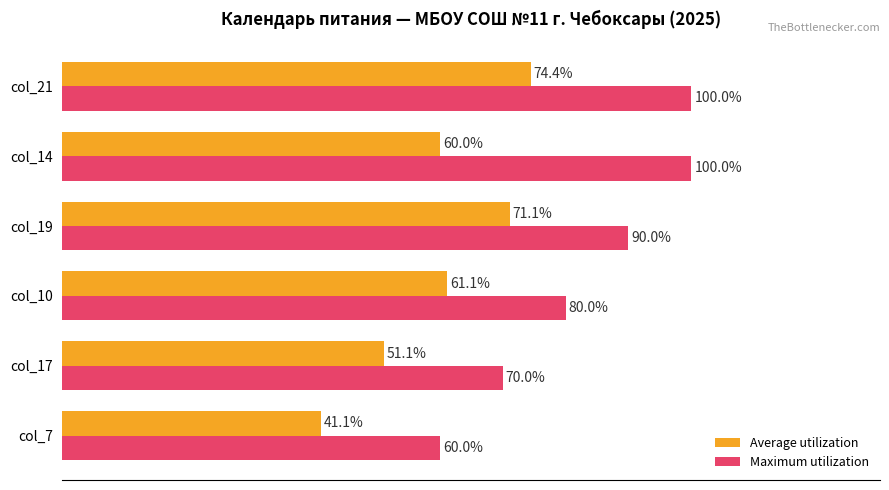

Which category has the lowest value in the Average utilization series?

col_7